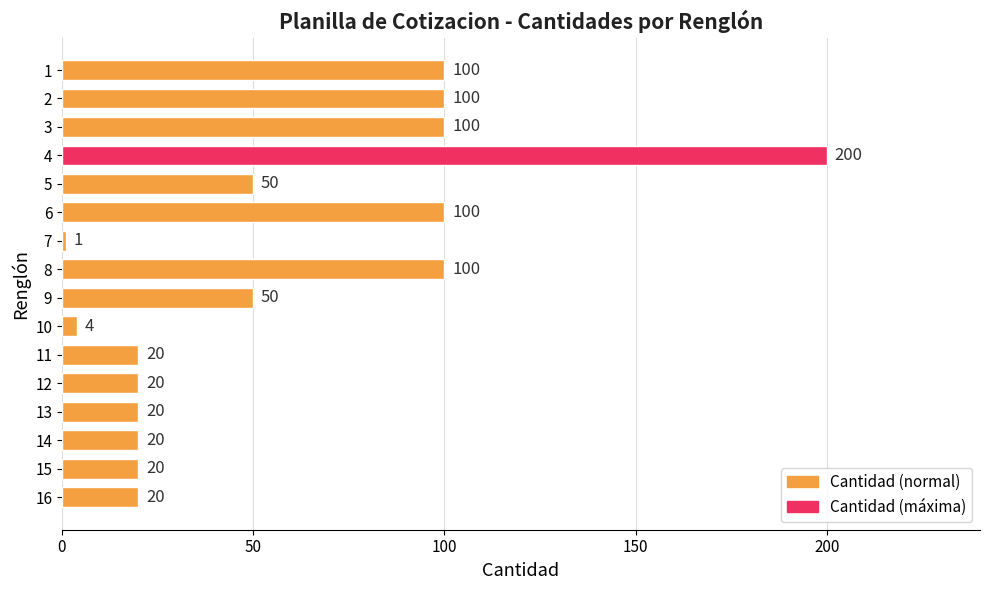

How many data points are less than 50?

8